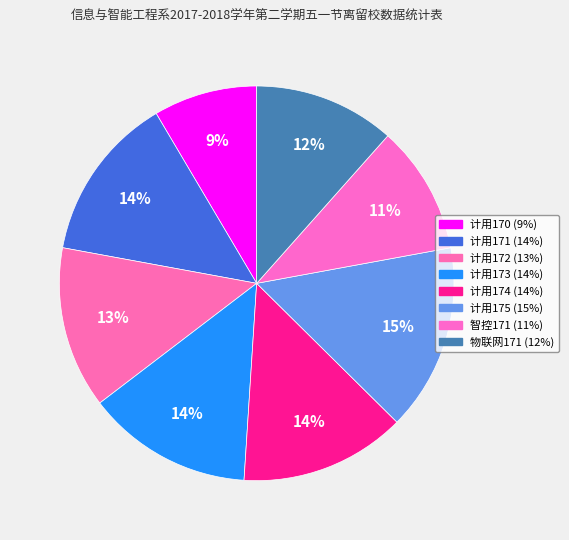

Is there a majority slice in this chart?

No